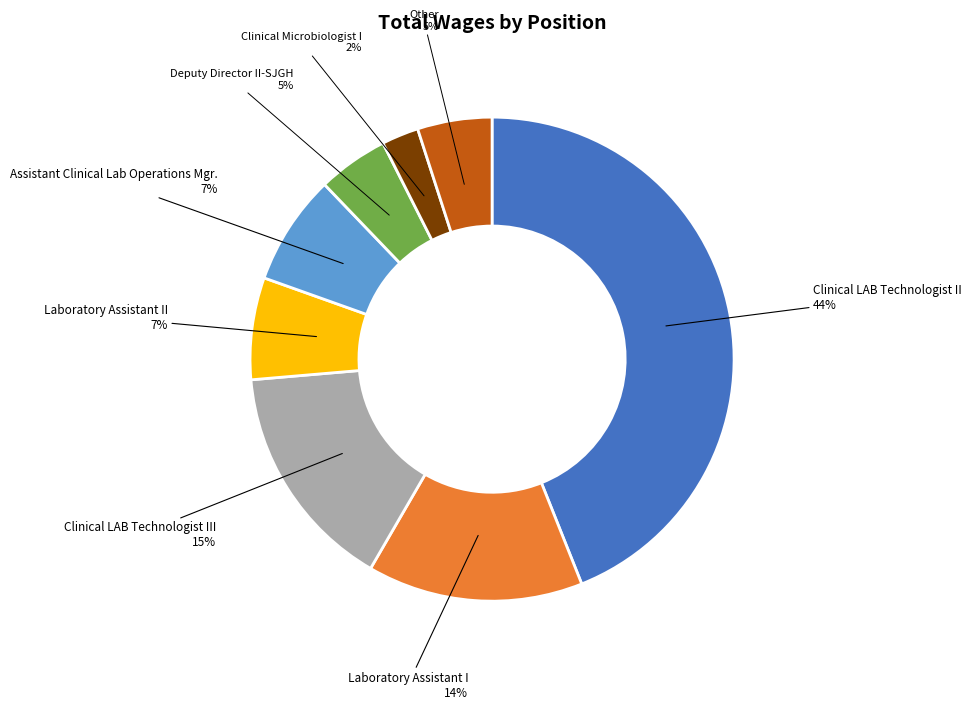

Approximately how many times larger is the value at Clinical LAB Technologist III compared to Laboratory Assistant I?

1.1